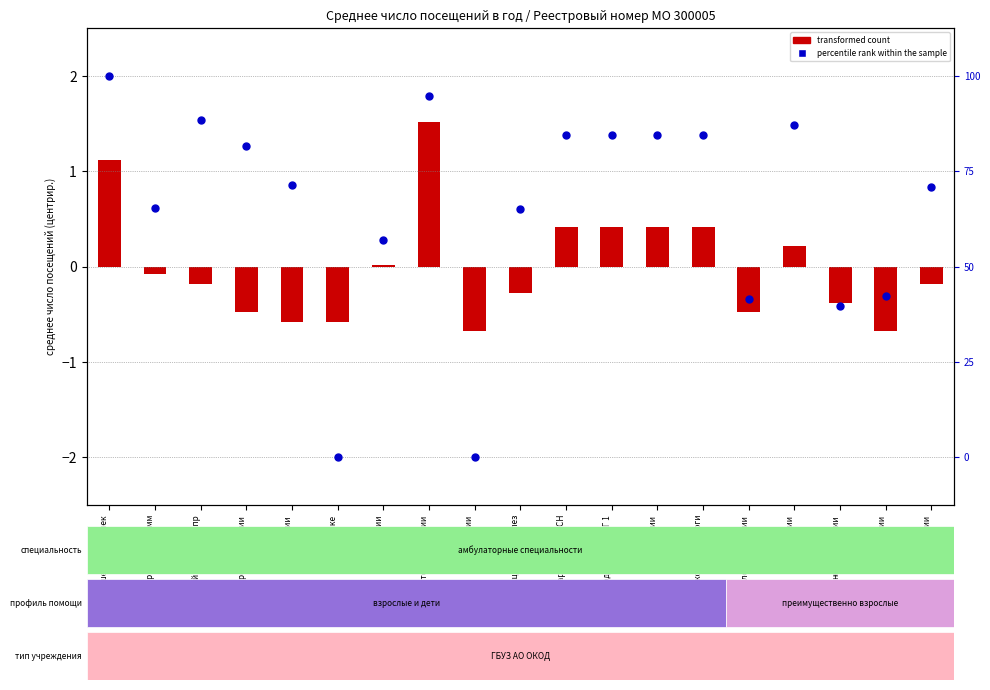

What is the total value across all series at аллергологии и имм?

0.5